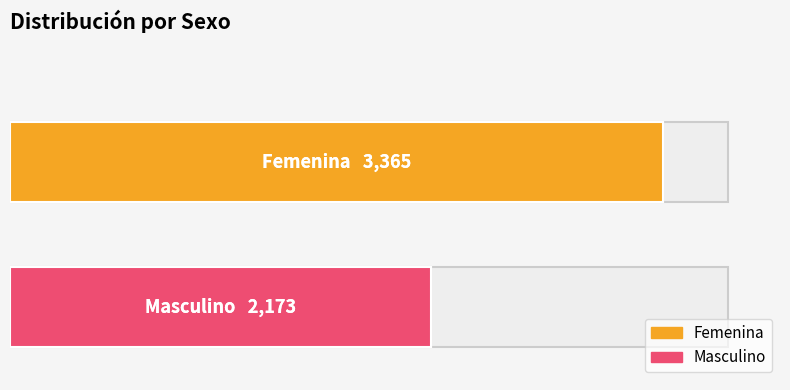

Which label corresponds to the largest value in the chart?

Femenina